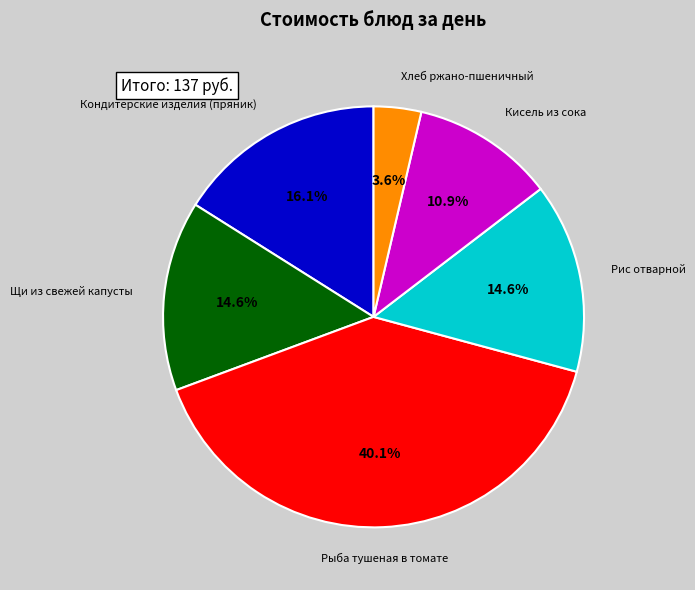

What percentage is the Кондитерские изделия (пряник) slice, to the nearest percent?

16%